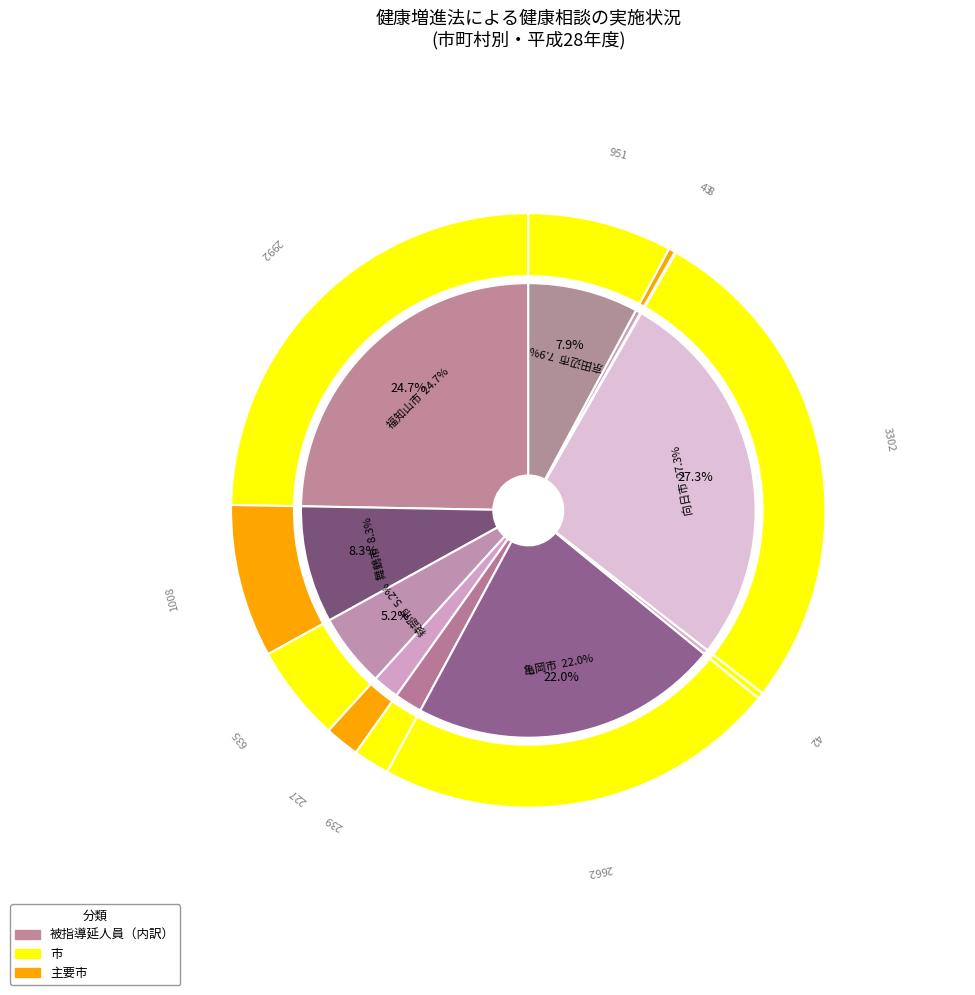

What is the total percentage of 八幡市 and 舞鶴市?

25.7%